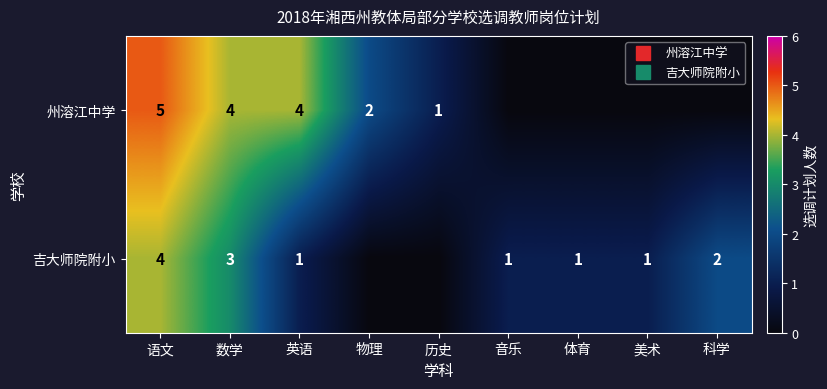

Which category has the lowest value in the 吉大师院附小 series?

物理